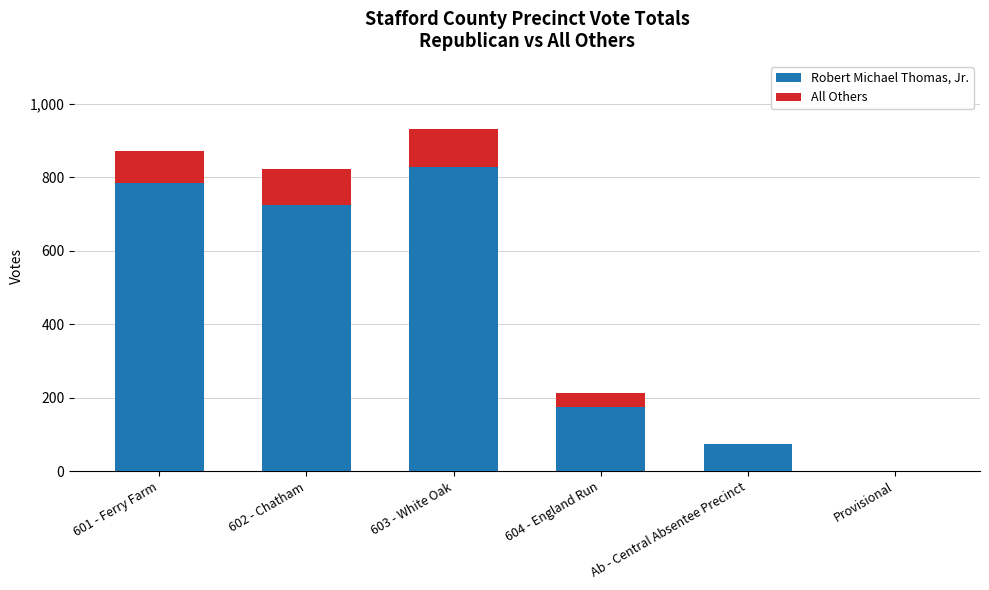

Reading left to right, transcribe the values for Robert Michael Thomas, Jr..

601 - Ferry Farm=784	602 - Chatham=726	603 - White Oak=828	604 - England Run=174	Ab - Central Absentee Precinct=73	Provisional=1